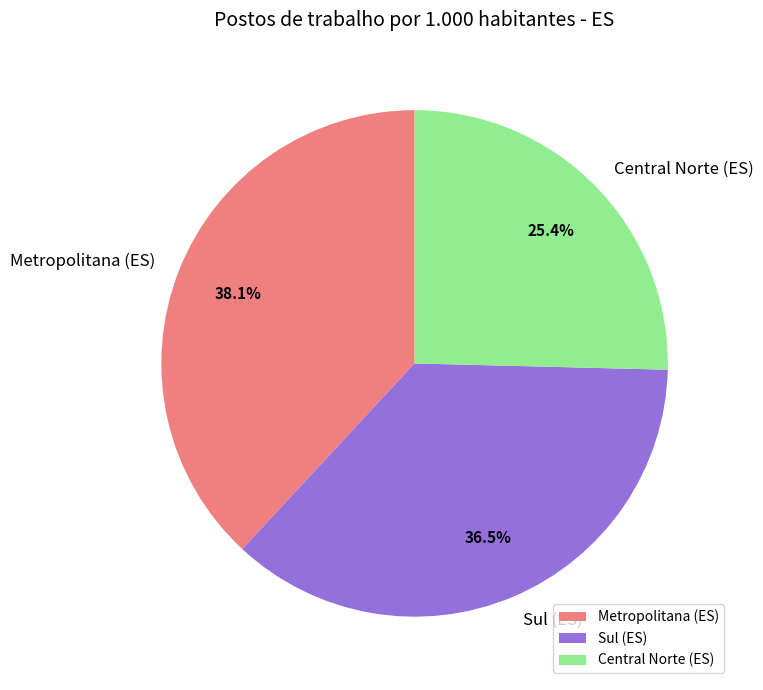

Which slice is the largest?

Metropolitana (ES)